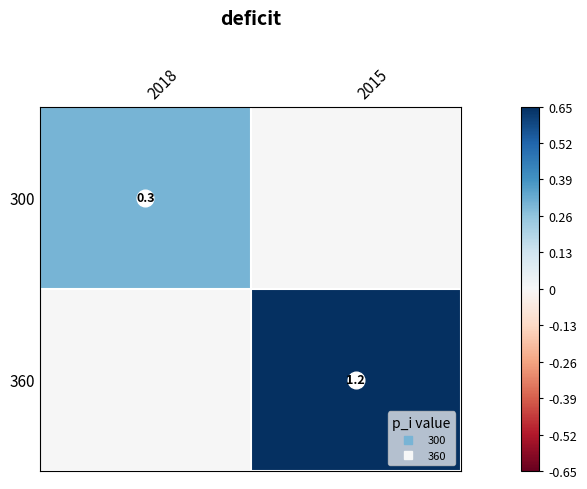

Rank the series by their average value, from highest to lowest.

360, 300